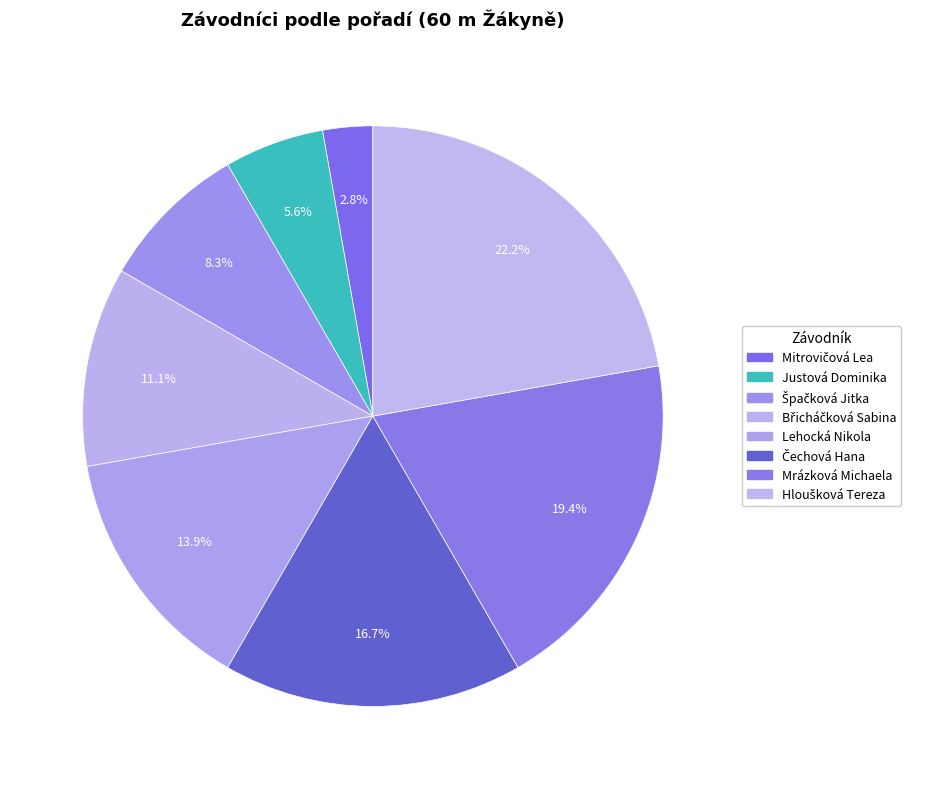

How many segments does this pie chart have?

8